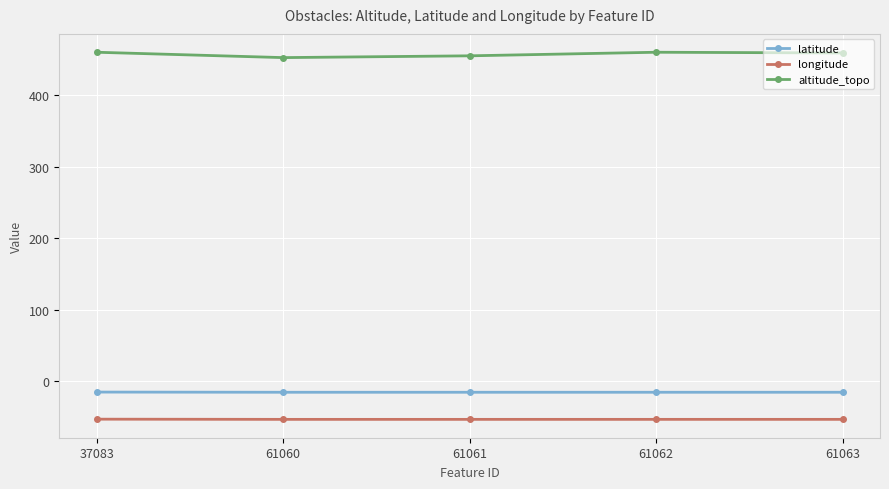

What is the smallest value displayed?

-53.0